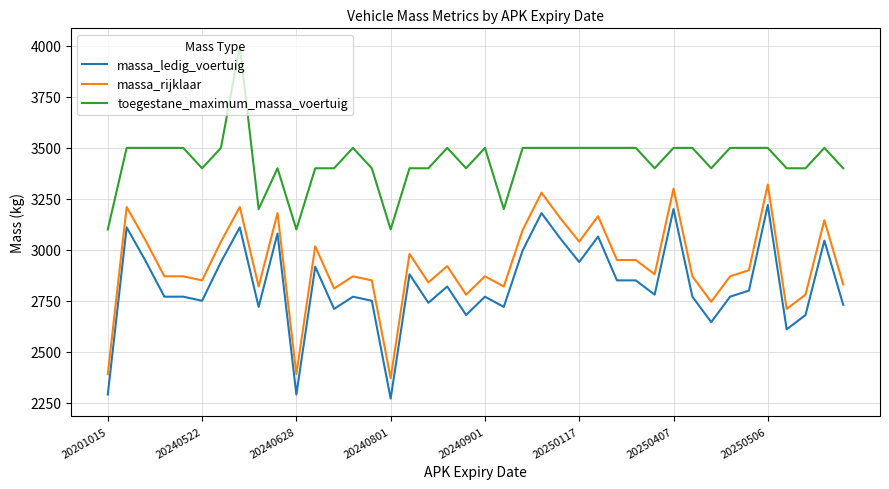

Which series has the largest total across all categories?

toegestane_maximum_massa_voertuig